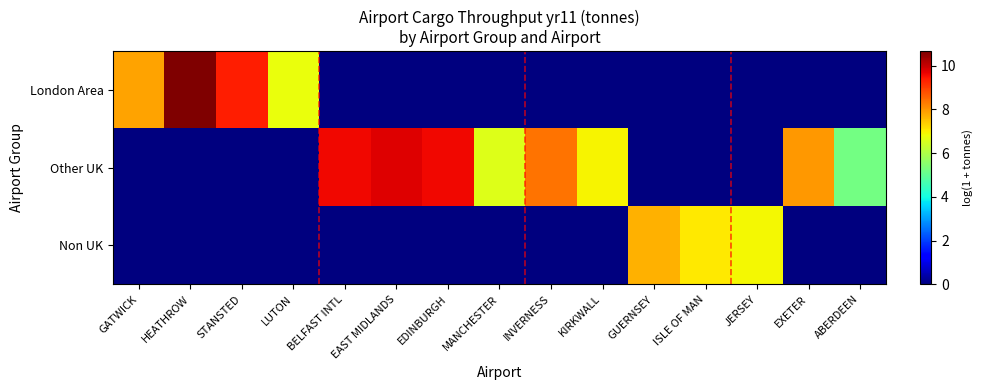

List the series in order of their peak value, lowest first.

Non UK, Other UK, London Area